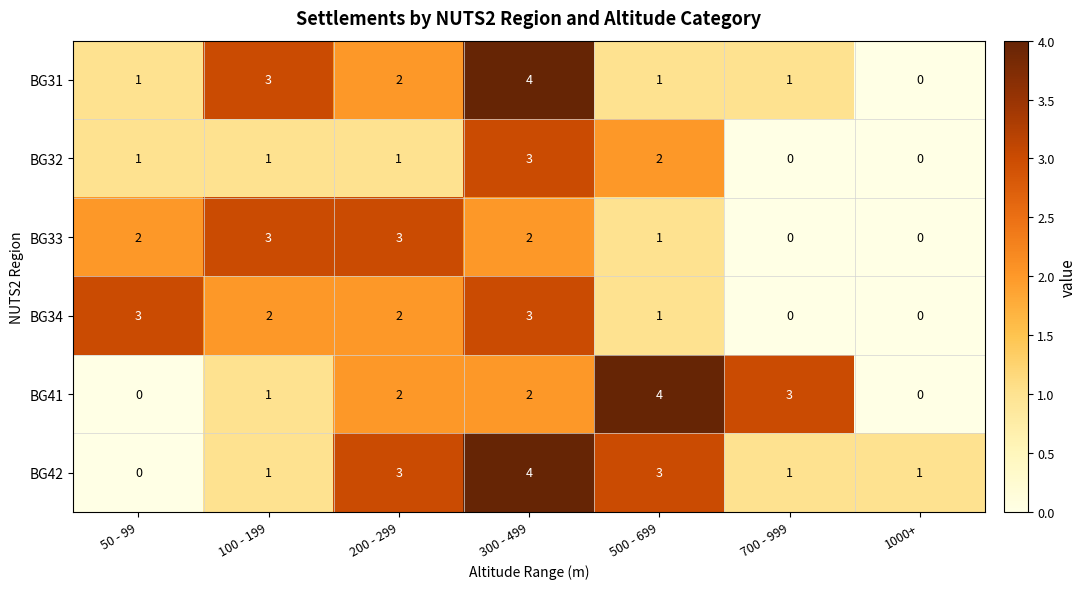

What is the difference between the second highest and minimum values in the BG42 series?

3